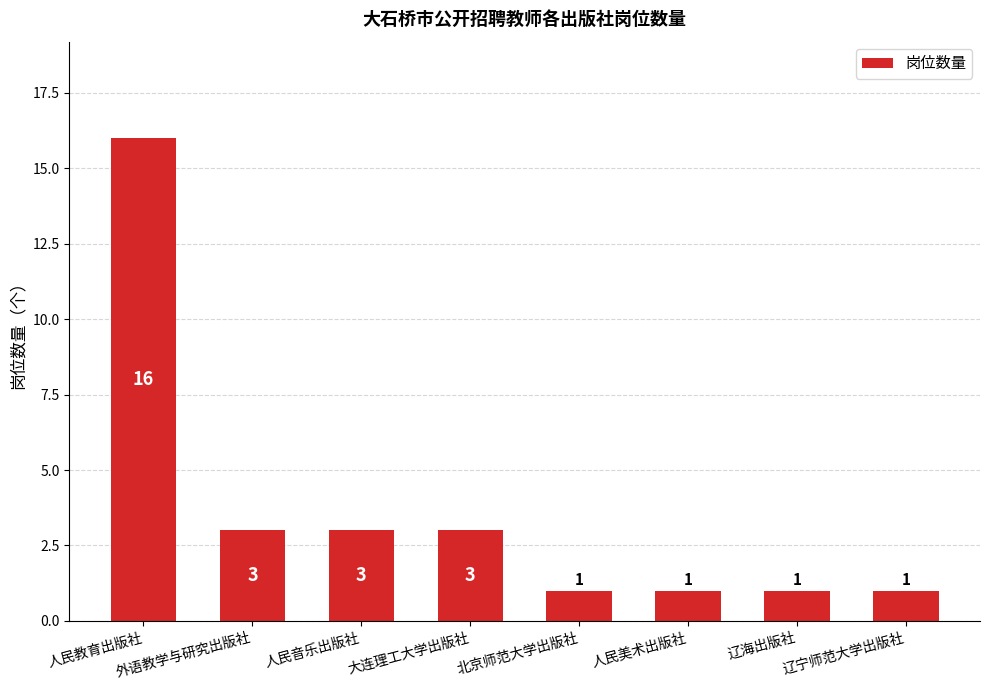

What is the difference between the second highest and second lowest values?

2